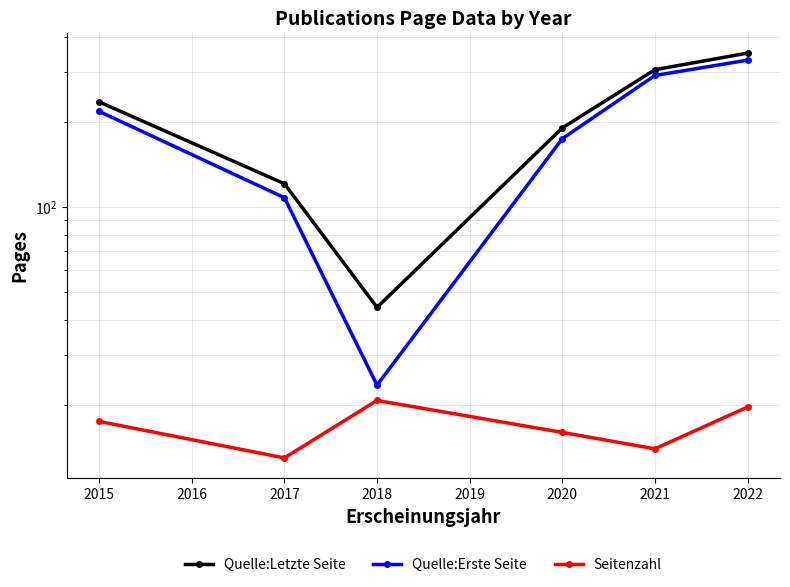

What is the value of the Quelle:Letzte Seite point at the 3rd from the left?

44.2